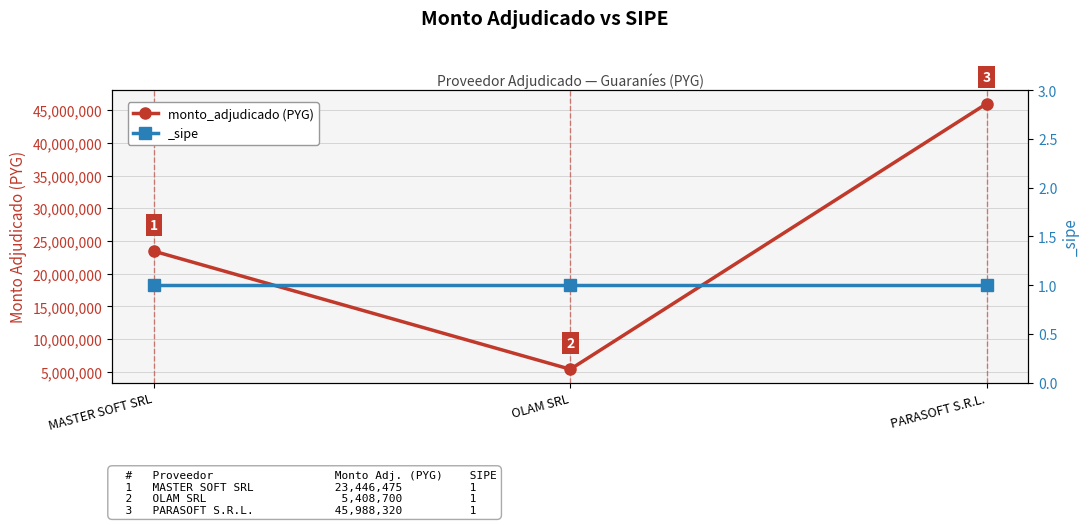

Is it true that the value at OLAM SRL is 9592933?

False